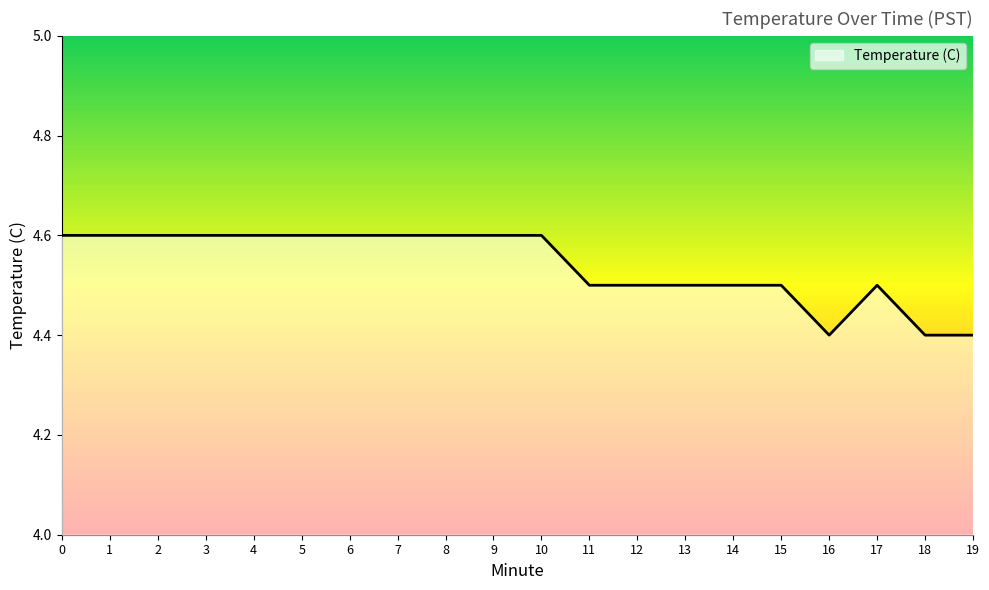

Reading left to right, extract all data points from this chart.

4.6	4.6	4.6	4.6	4.6	4.6	4.6	4.6	4.6	4.6	4.6	4.5	4.5	4.5	4.5	4.5	4.4	4.5	4.4	4.4